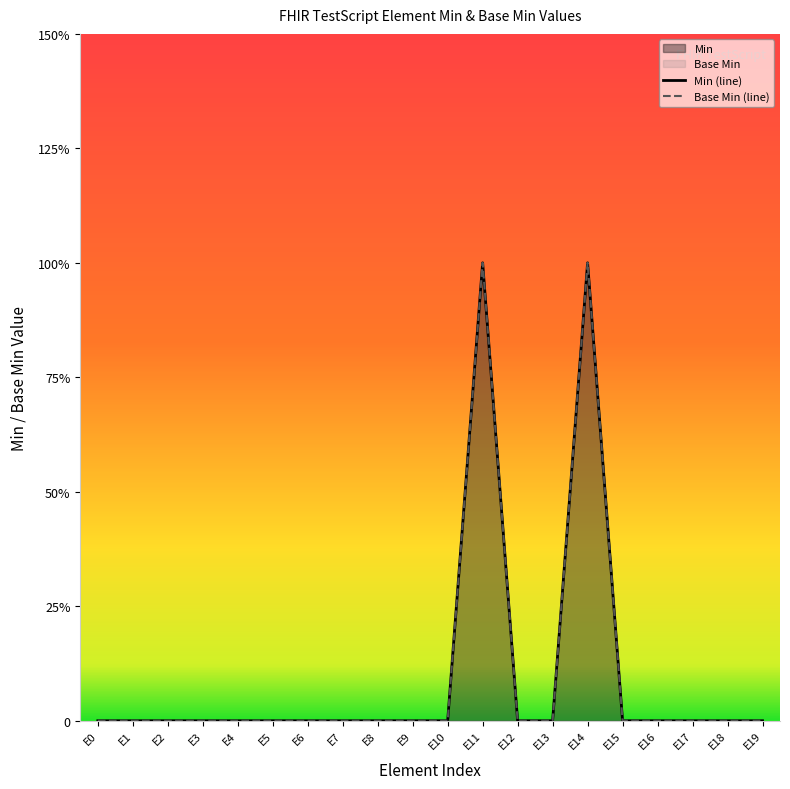

Does the chart display data point markers on the line(s)?

No